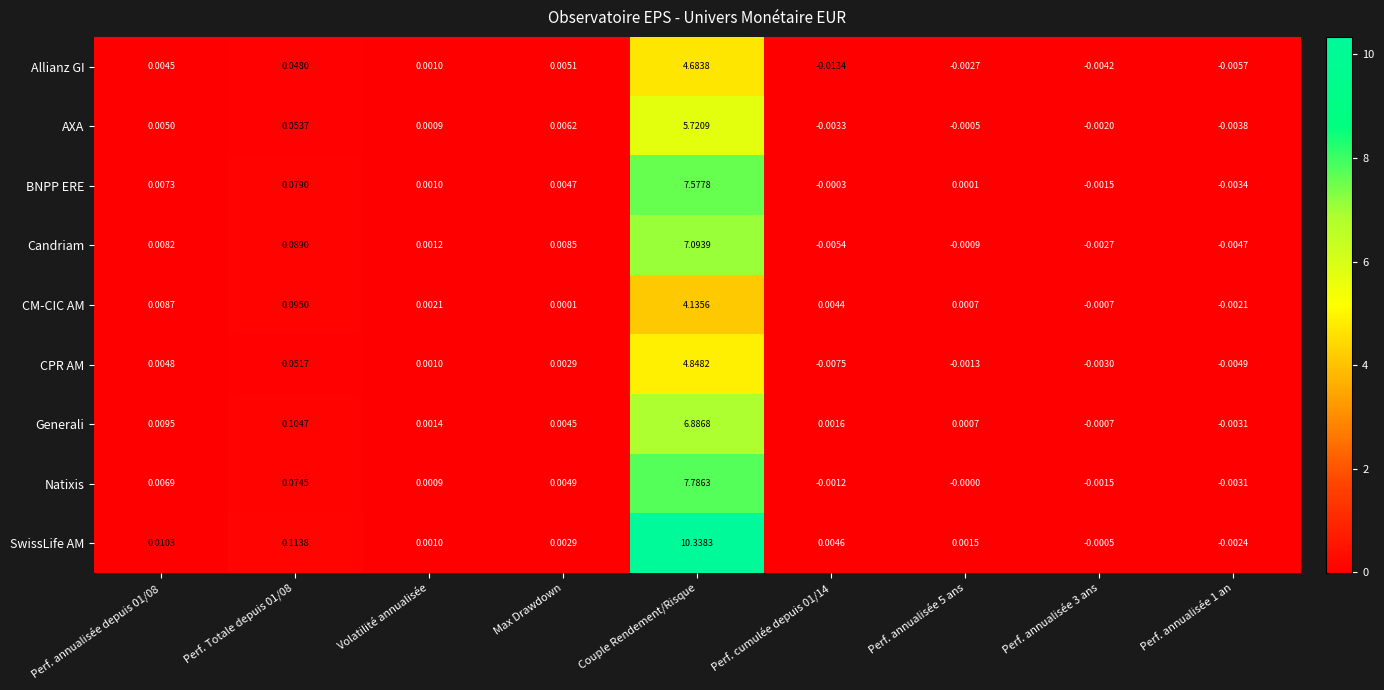

Rank the series by their maximum value, from highest to lowest.

SwissLife AM, Natixis, BNPP ERE, Candriam, Generali, AXA, CPR AM, Allianz GI, CM-CIC AM